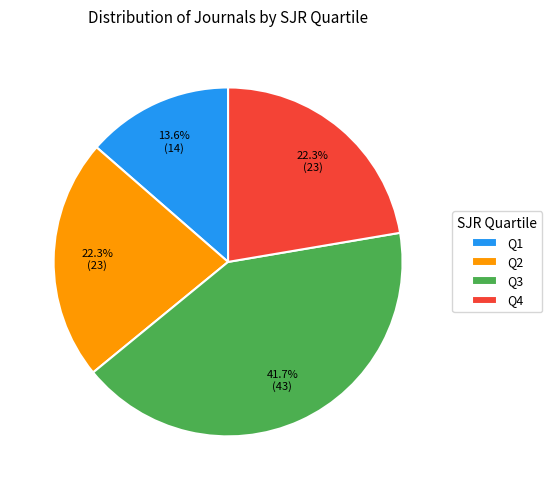

To the nearest percent, what percentage of the pie is Q3?

42%